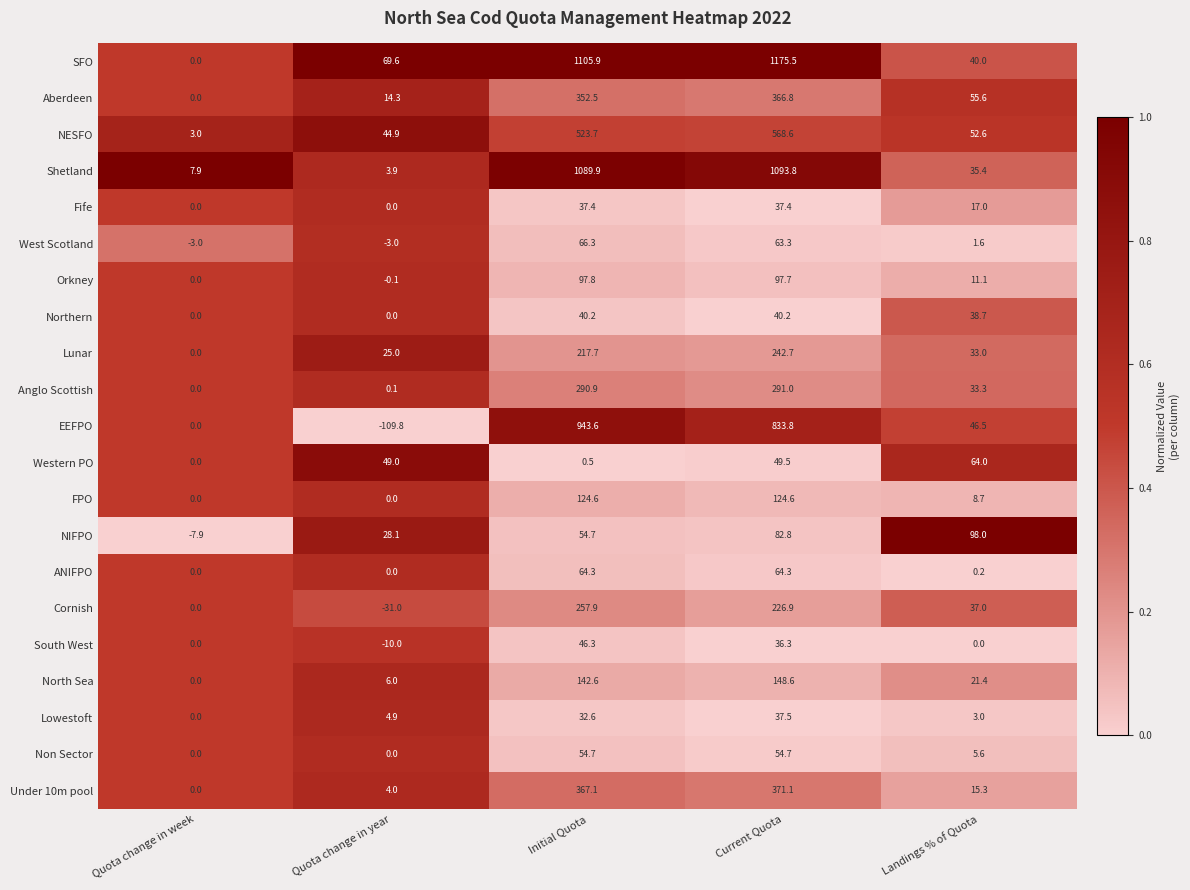

The value of Non Sector at Landings % of Quota is 5.6. True or false?

True